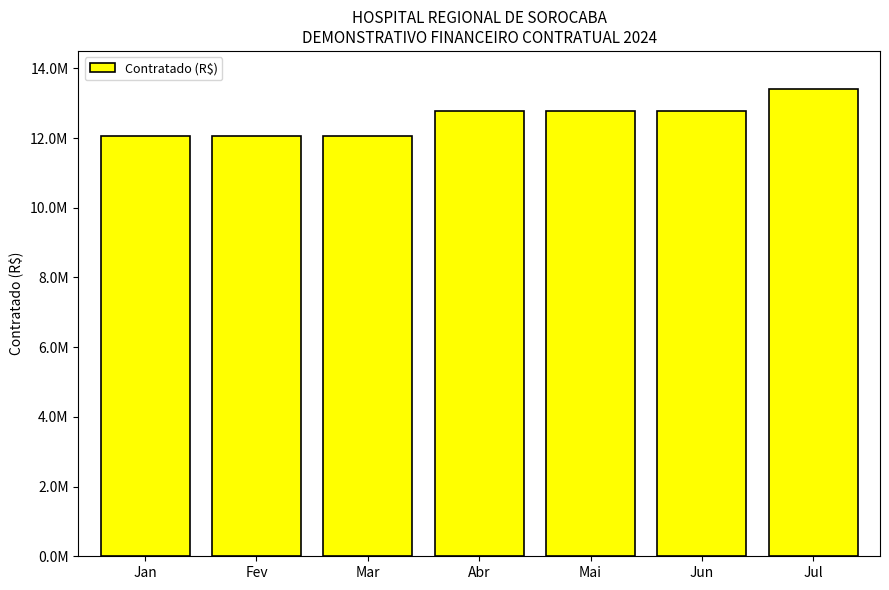

What is the change in value from Jan to Jun?

+698454.1